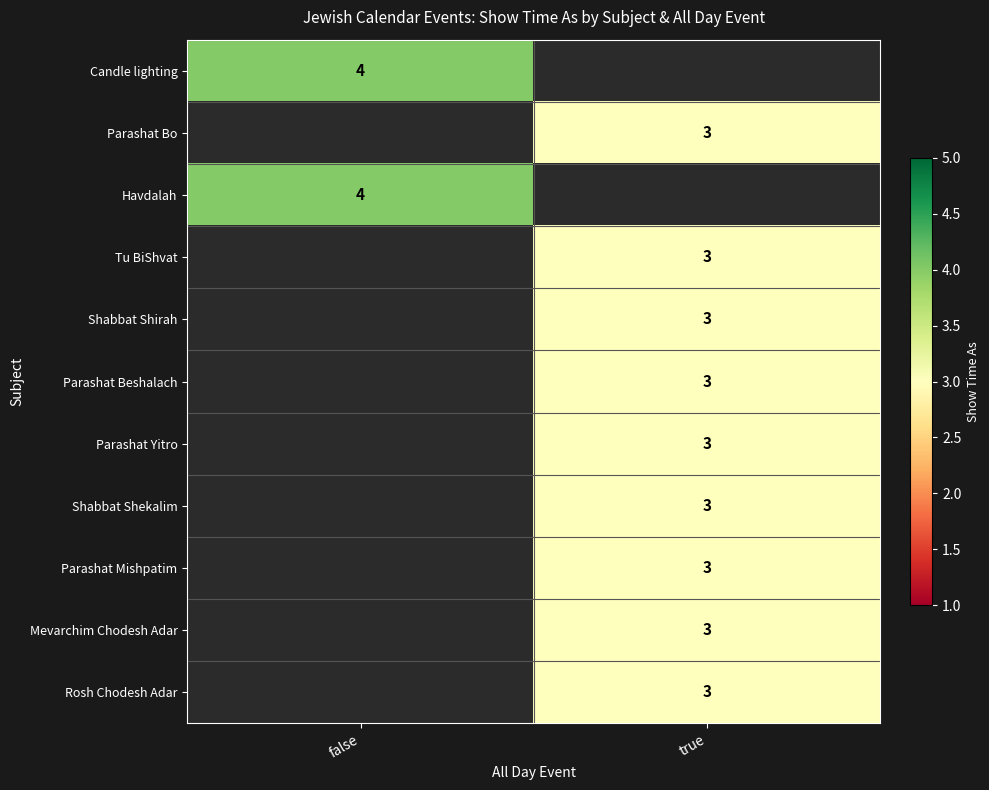

Is it true that Parashat Beshalach equals 1 at true?

False